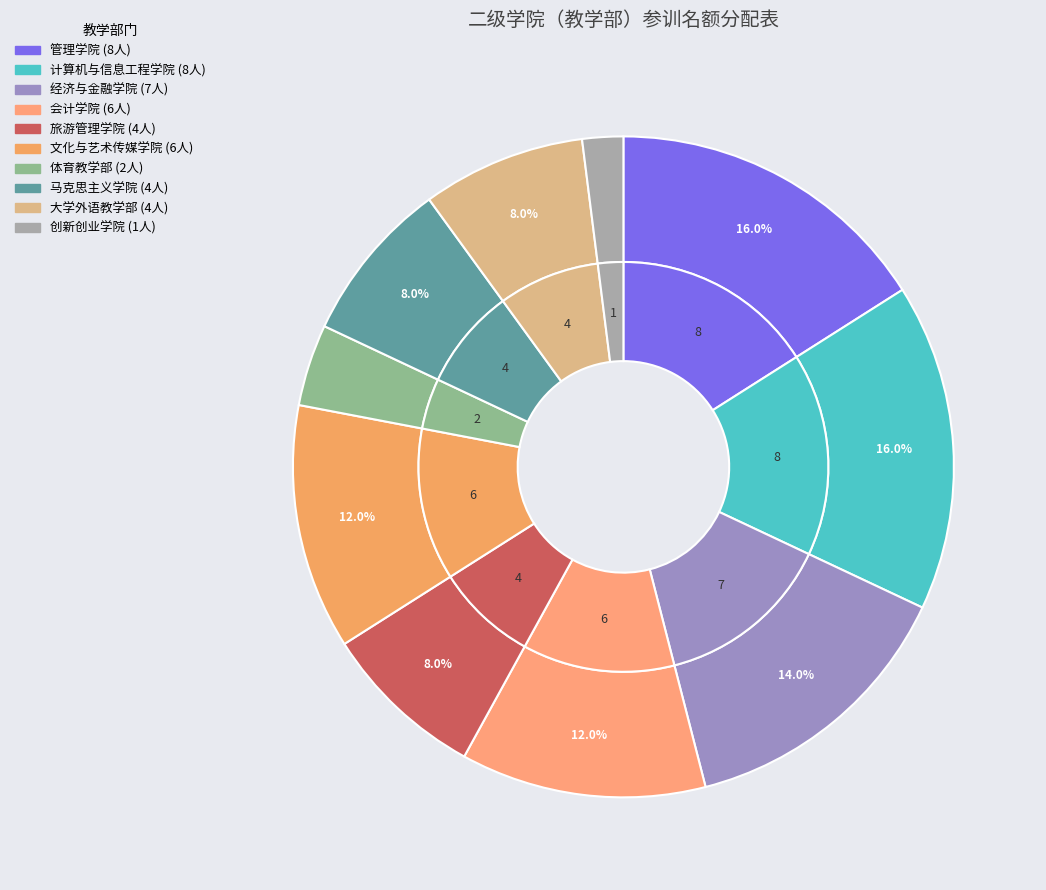

How many slices are in this pie chart?

10